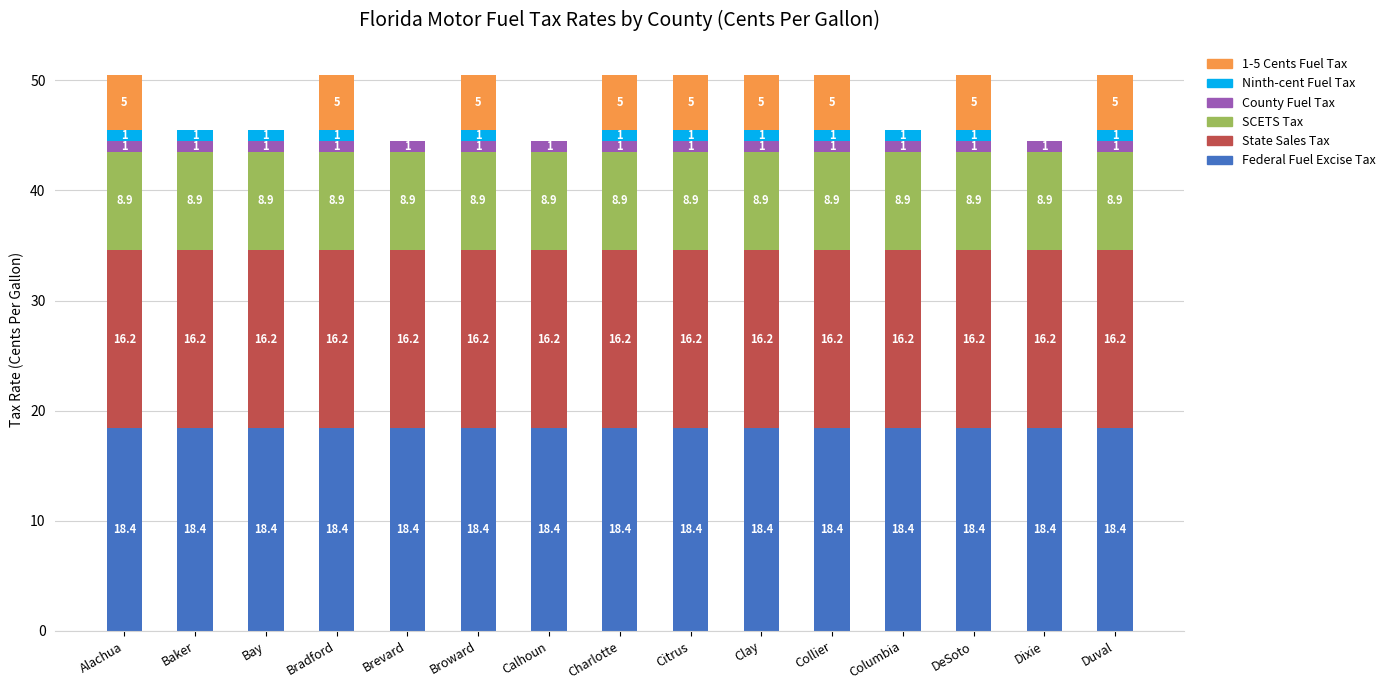

What is the total value across all series at Calhoun?

44.5